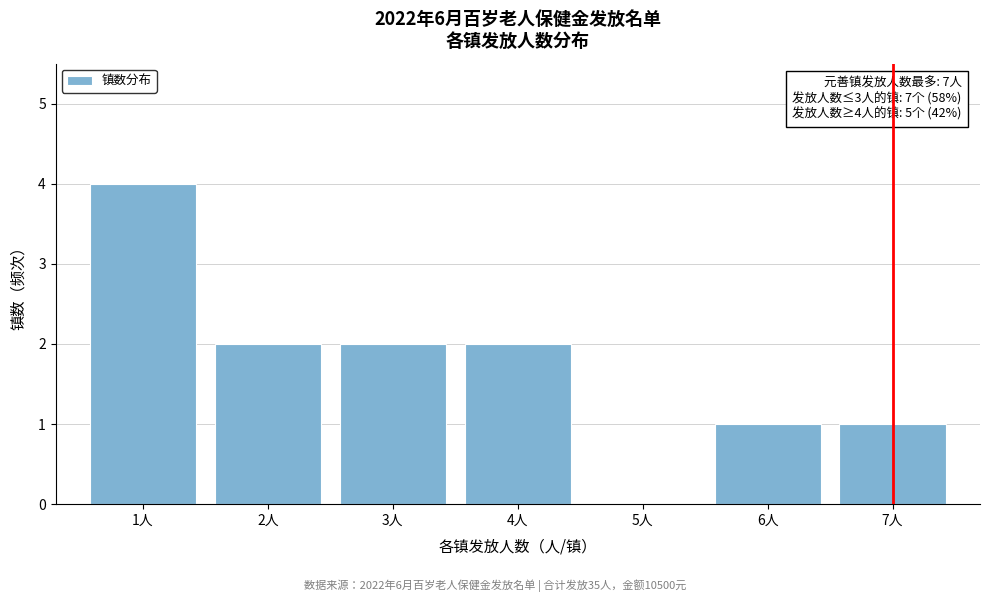

Reading right to left, transcribe all the data shown in this chart.

7人=1	6人=1	5人=0	4人=2	3人=2	2人=2	1人=4